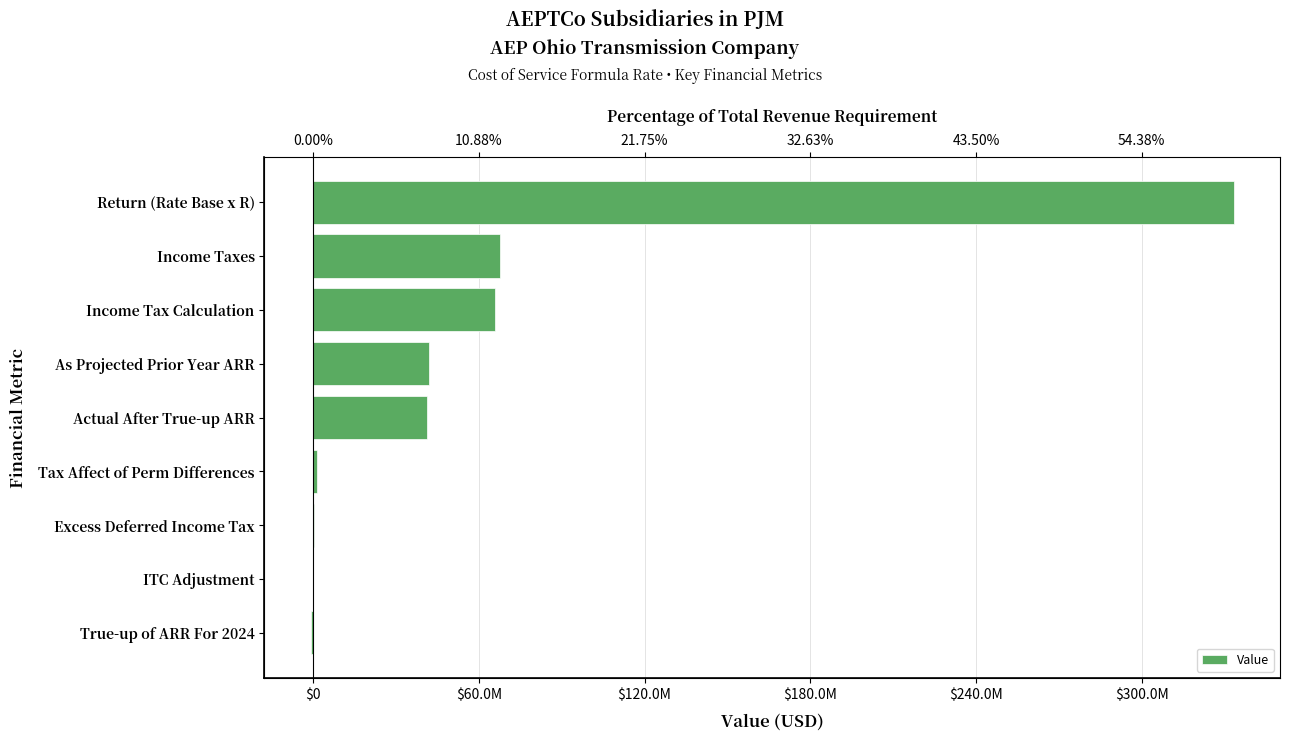

What is the minimum value shown in the chart?

-874370.0